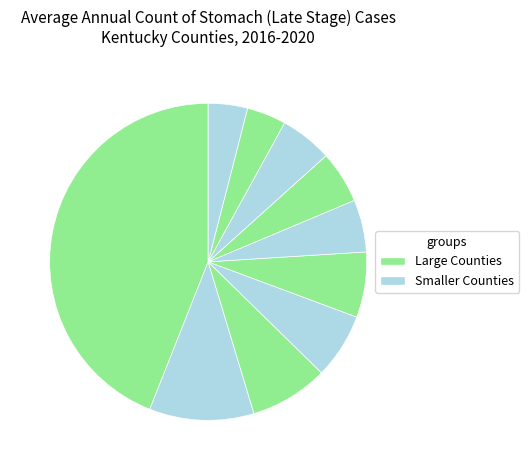

How many slices are in this pie chart?

10